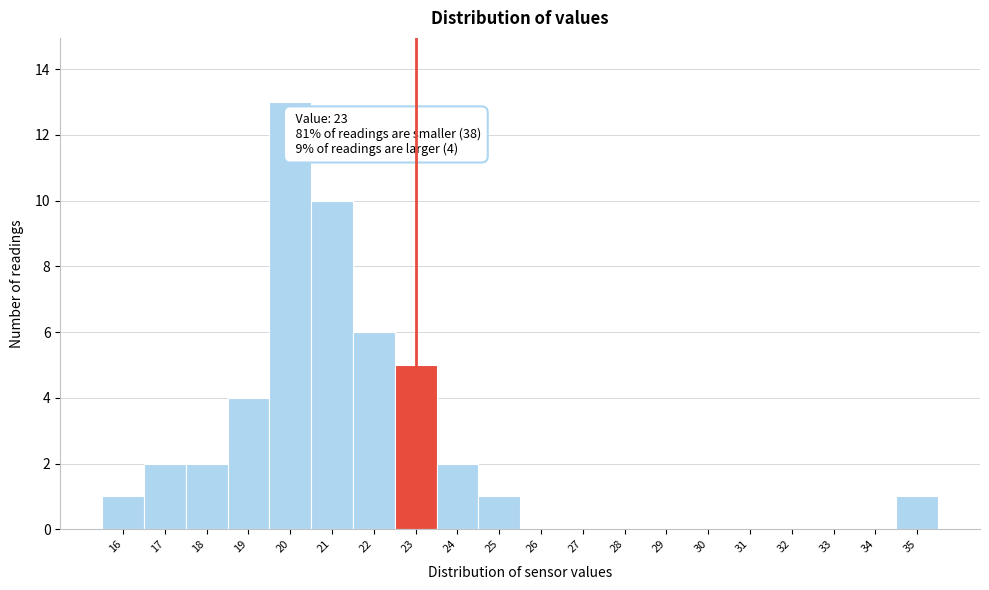

Over which range of the x-axis is the bar tallest?

19.5 to 20.5